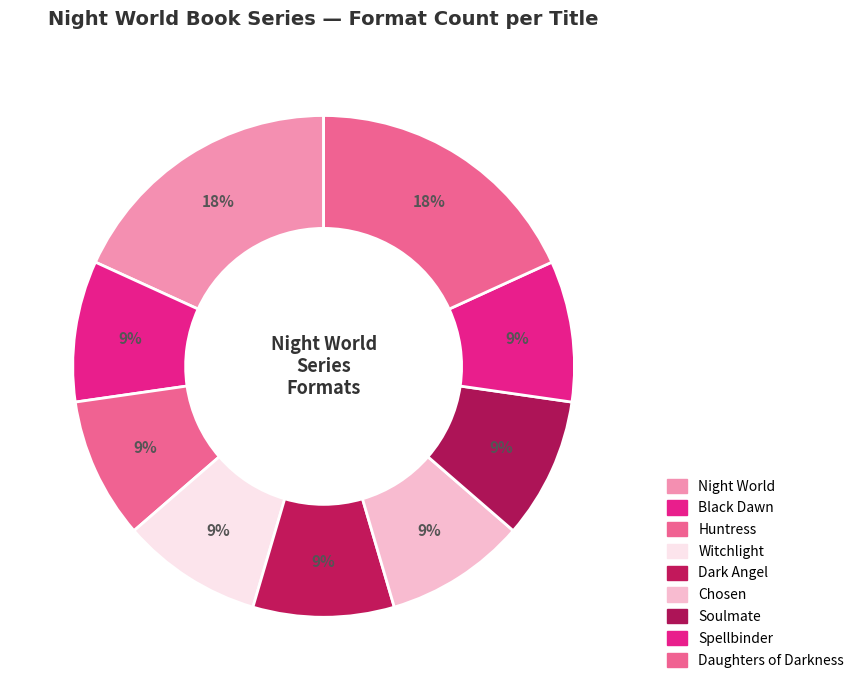

Count the number of slices in the pie.

9